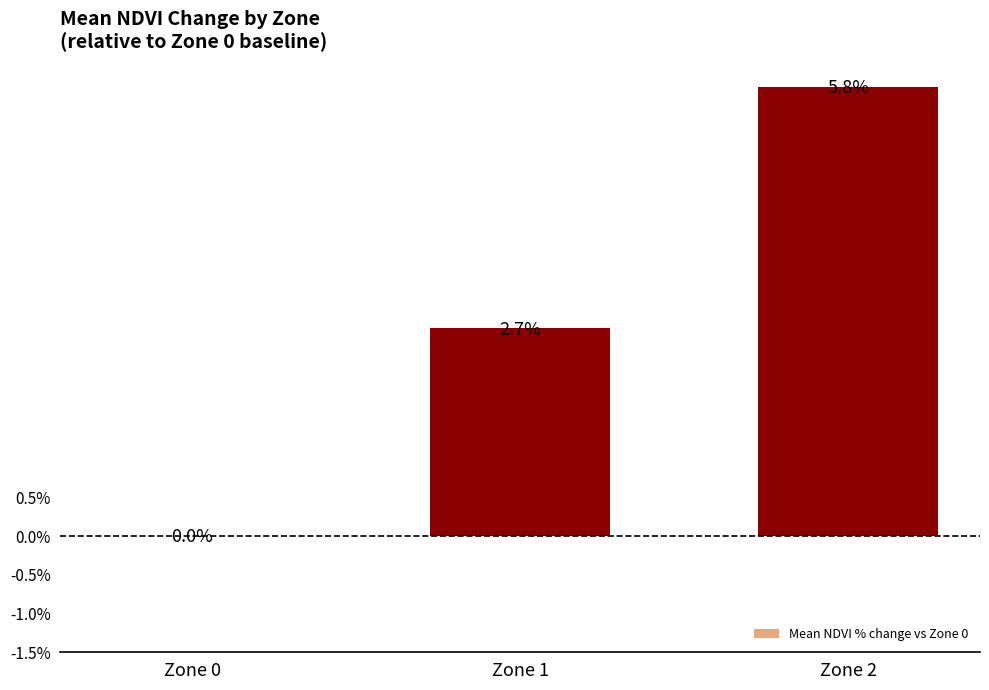

At which category does the chart reach its peak across all series?

Zone 2